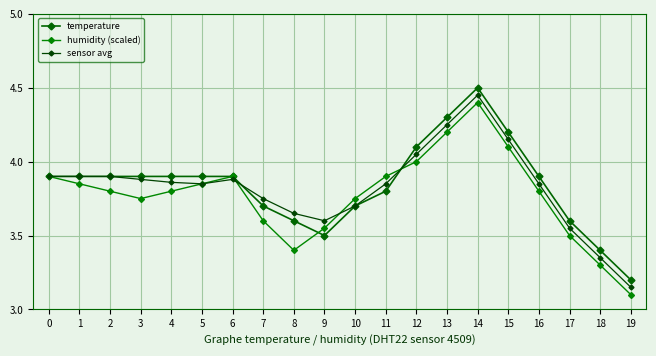

How many lines are shown in the chart?

3